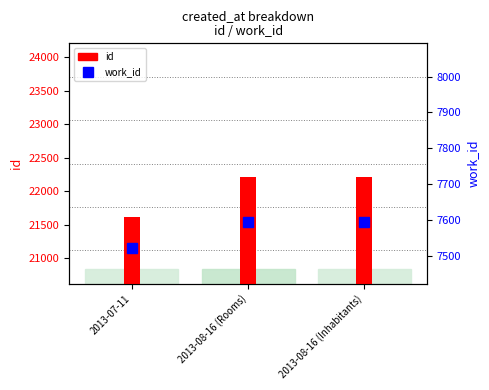

Reading left to right, extract all data points from this chart.

id: 2013-07-11=21623	2013-08-16 (Rooms)=22208	2013-08-16 (Inhabitants)=22210
work_id: 2013-07-11=7522	2013-08-16 (Rooms)=7593	2013-08-16 (Inhabitants)=7593